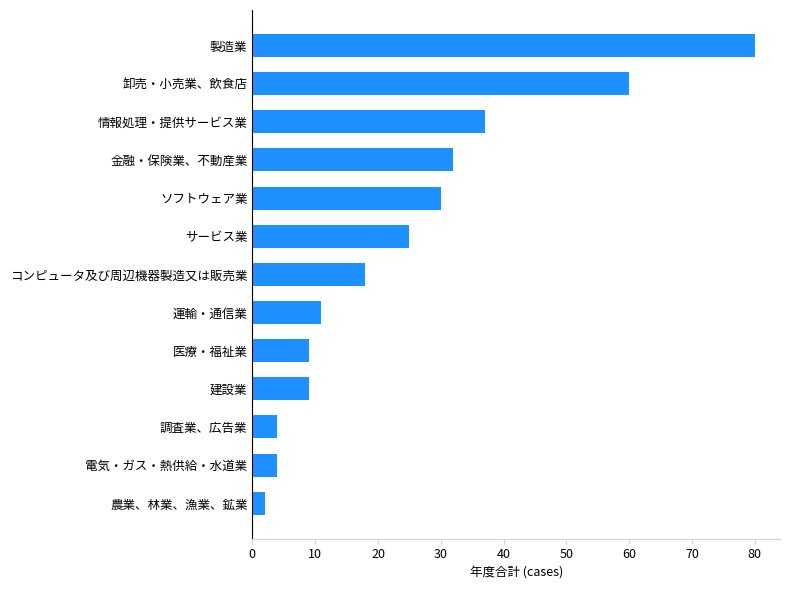

What is the difference between the values at 医療・福祉業 and 調査業、広告業?

5